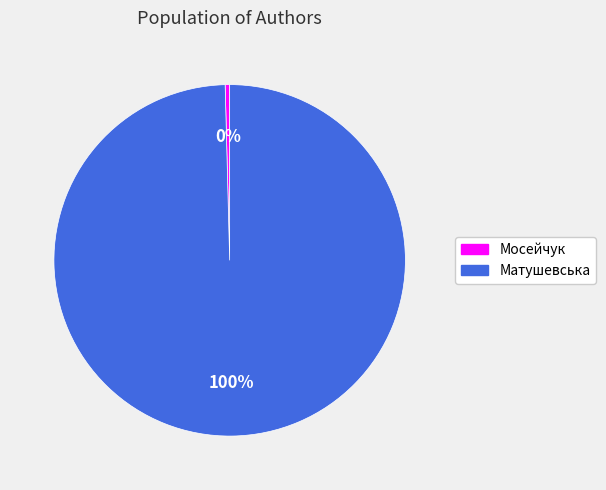

The Матушевська slice represents 100% of the pie. True or false?

True